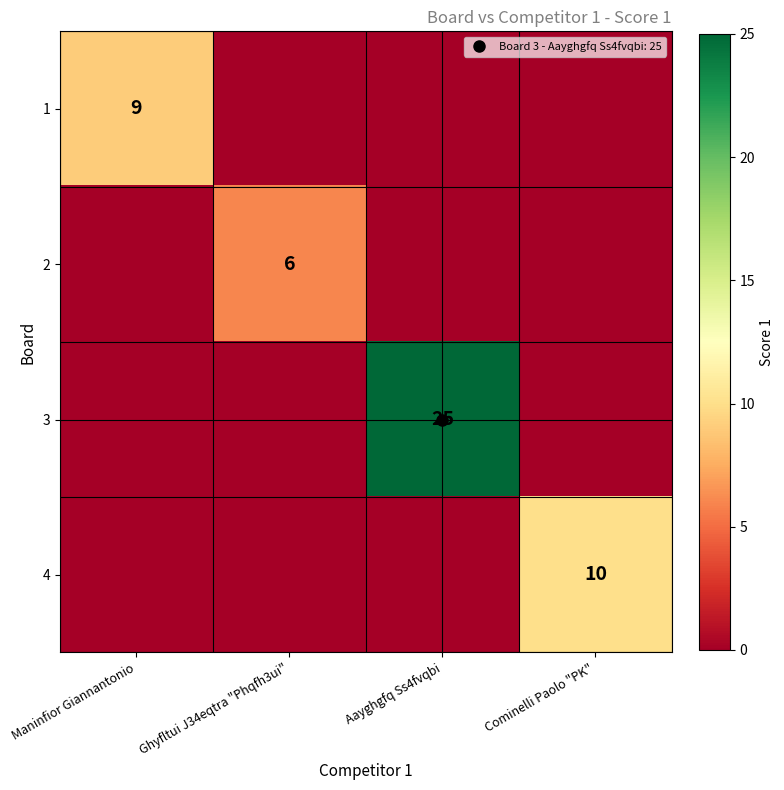

Rank the categories by 2 value from highest to lowest.

Ghyfltui J34eqtra "Phqfh3ui", Maninfior Giannantonio, Aayghgfq Ss4fvqbi, Cominelli Paolo "PK"